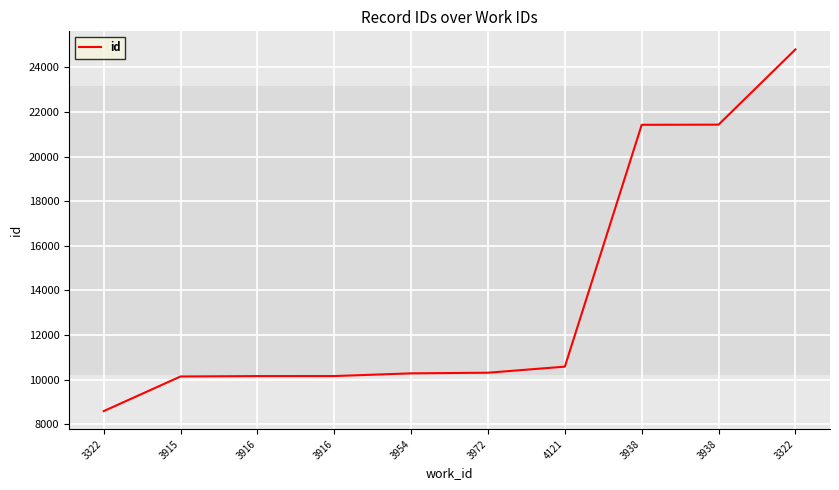

How many lines are shown in the chart?

1